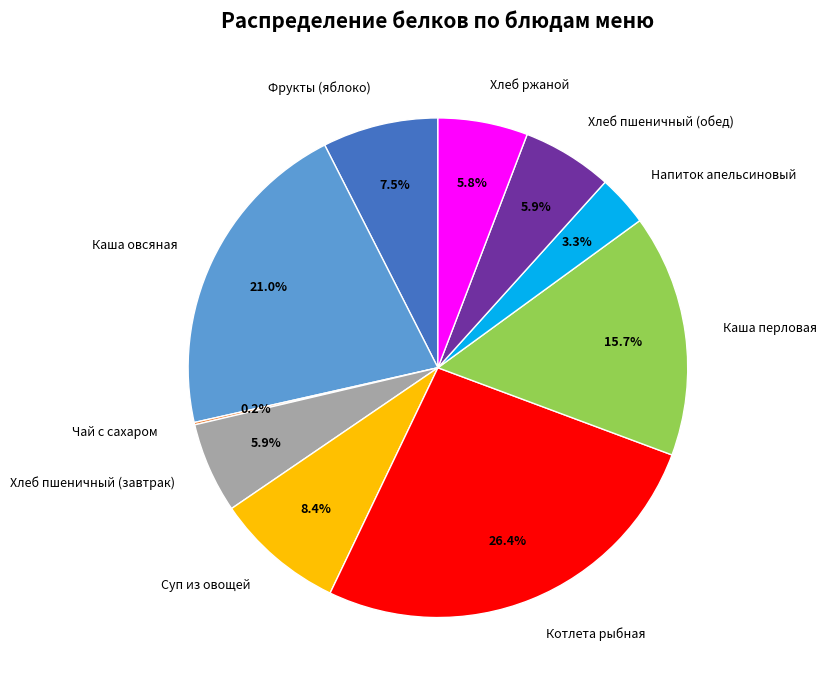

Is there any slice that represents more than half of the pie?

No